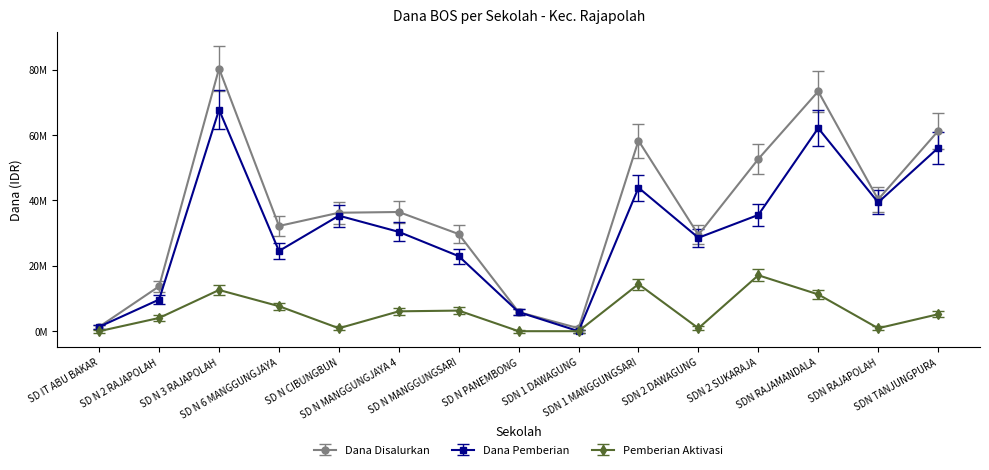

Reading right to left, transcribe all the data shown in this chart.

Dana Disalurkan: SDN TANJUNGPURA=61200000	SDN RAJAPOLAH=40275000	SDN RAJAMANDALA=73350000	SDN 2 SUKARAJA=52650000	SDN 2 DAWAGUNG=29475000	SDN 1 MANGGUNGSARI=58275000	SDN 1 DAWAGUNG=900000	SD N PANEMBONG=5850000	SD N MANGGUNGSARI=29700000	SD N MANGGUNGJAYA 4=36450000	SD N CIBUNGBUN=36225000	SD N 6 MANGGUNGJAYA=32175000	SD N 3 RAJAPOLAH=80325000	SD N 2 RAJAPOLAH=13725000	SD IT ABU BAKAR=1350000
Dana Pemberian: SDN TANJUNGPURA=56025000	SDN RAJAPOLAH=39375000	SDN RAJAMANDALA=62100000	SDN 2 SUKARAJA=35550000	SDN 2 DAWAGUNG=28575000	SDN 1 MANGGUNGSARI=43875000	SDN 1 DAWAGUNG=0	SD N PANEMBONG=5850000	SD N MANGGUNGSARI=22950000	SD N MANGGUNGJAYA 4=30375000	SD N CIBUNGBUN=35325000	SD N 6 MANGGUNGJAYA=24525000	SD N 3 RAJAPOLAH=67725000	SD N 2 RAJAPOLAH=9675000	SD IT ABU BAKAR=1350000
Pemberian Aktivasi: SDN TANJUNGPURA=5175000	SDN RAJAPOLAH=900000	SDN RAJAMANDALA=11250000	SDN 2 SUKARAJA=17100000	SDN 2 DAWAGUNG=900000	SDN 1 MANGGUNGSARI=14400000	SDN 1 DAWAGUNG=0	SD N PANEMBONG=0	SD N MANGGUNGSARI=6300000	SD N MANGGUNGJAYA 4=6075000	SD N CIBUNGBUN=900000	SD N 6 MANGGUNGJAYA=7650000	SD N 3 RAJAPOLAH=12600000	SD N 2 RAJAPOLAH=4050000	SD IT ABU BAKAR=0